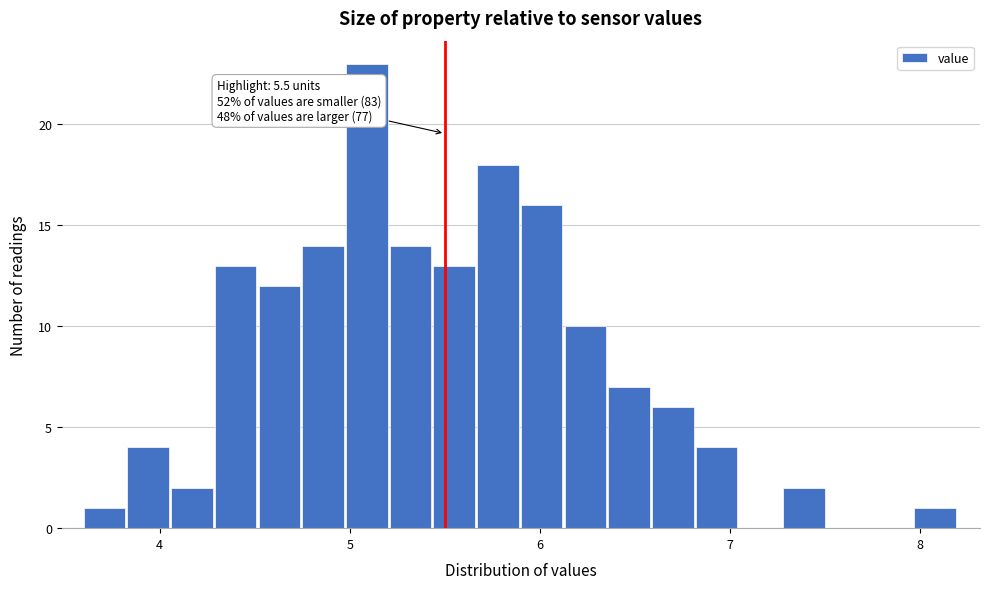

Read against the x-axis, roughly where is the centre of the tallest bar?

5.1